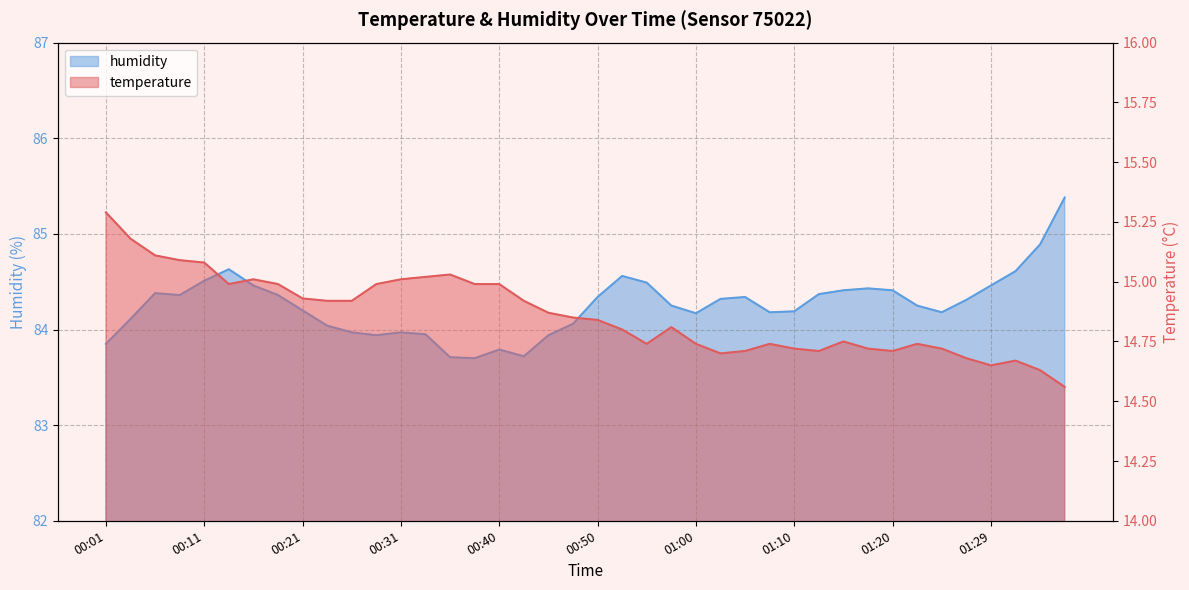

At how many categories does at least one series exceed 75?

40